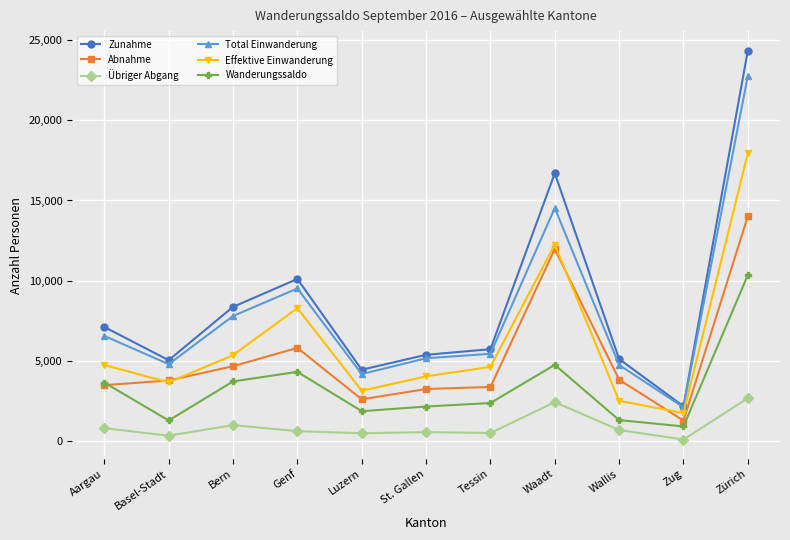

What is the average value of the Zunahme series?

8584